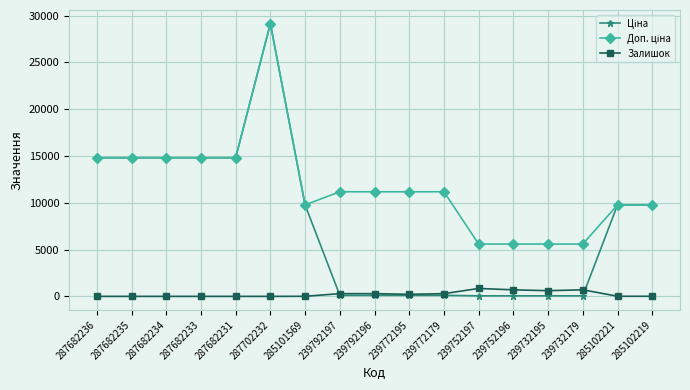

How many lines are shown in the chart?

3